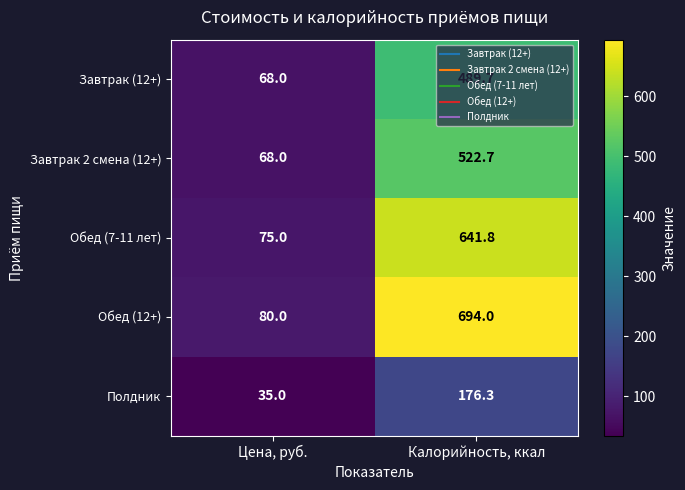

How many distinct data groups are displayed?

5